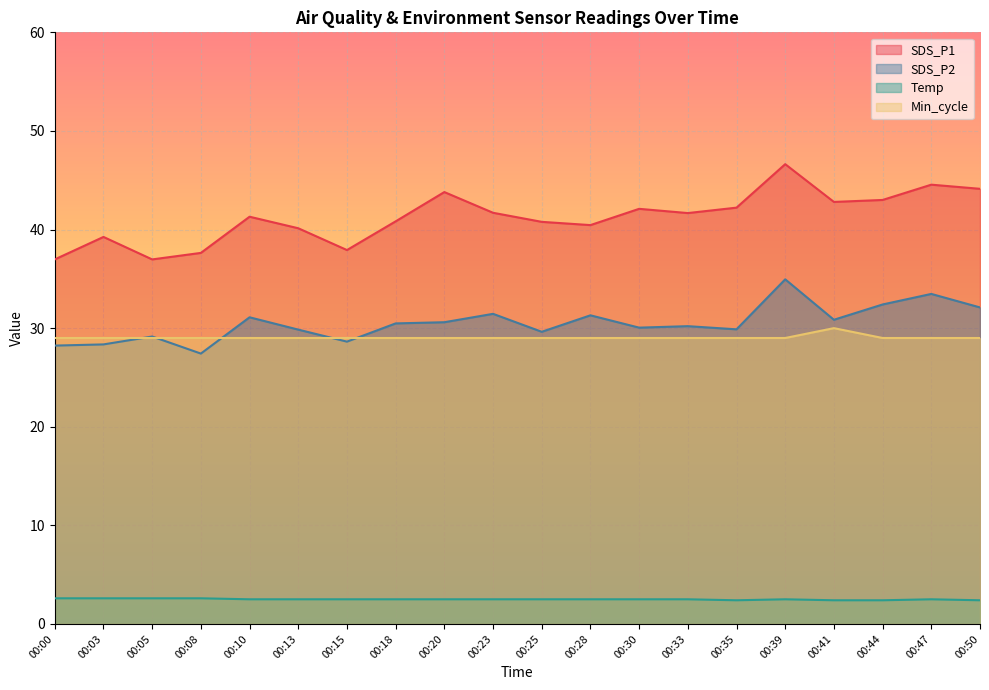

Is it true that Temp equals 2.6 at 00:05?

True